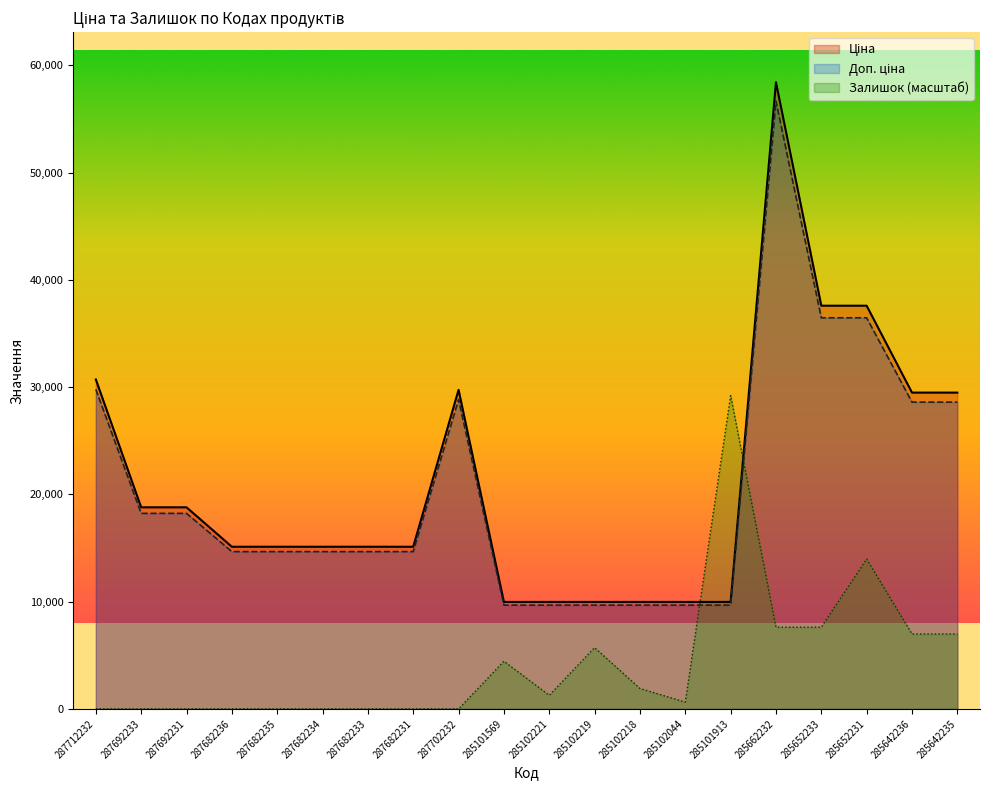

Where does the Доп. ціна series first go above 14666?

287712232